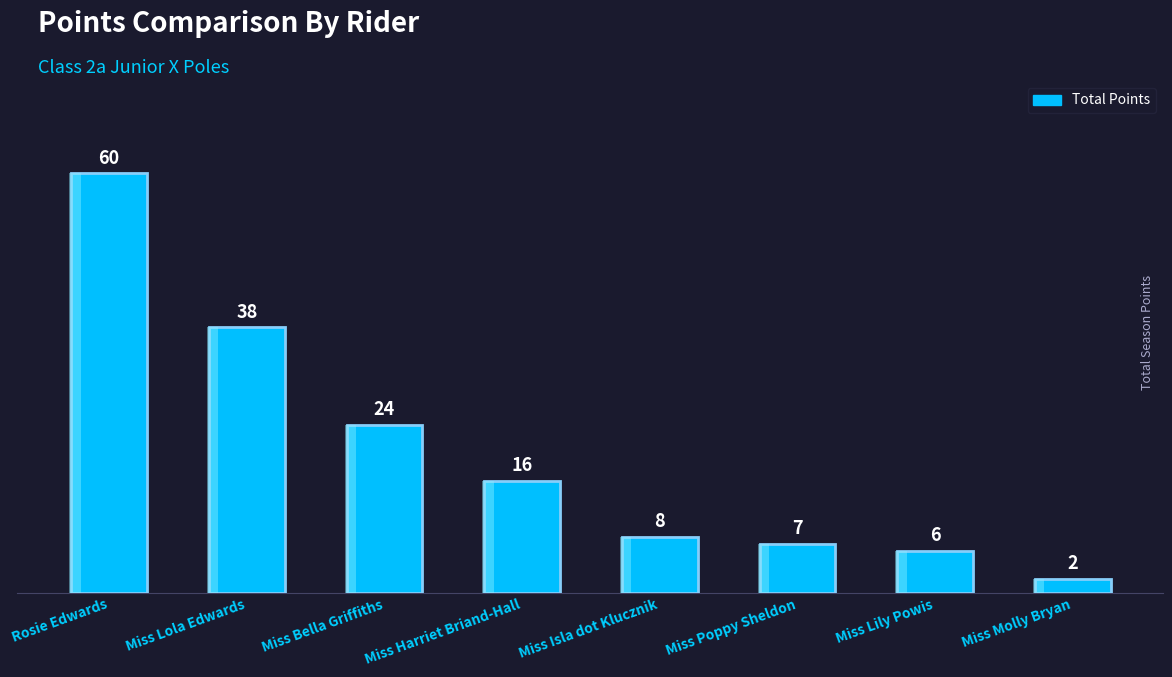

Between Miss Lola Edwards and Miss Bella Griffiths, which is larger?

Miss Lola Edwards